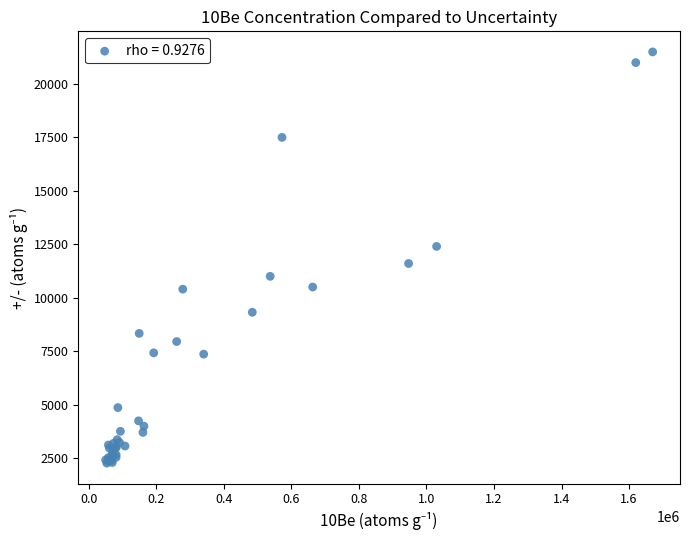

What Y value in the scatter plot is closest to 11880?

11600